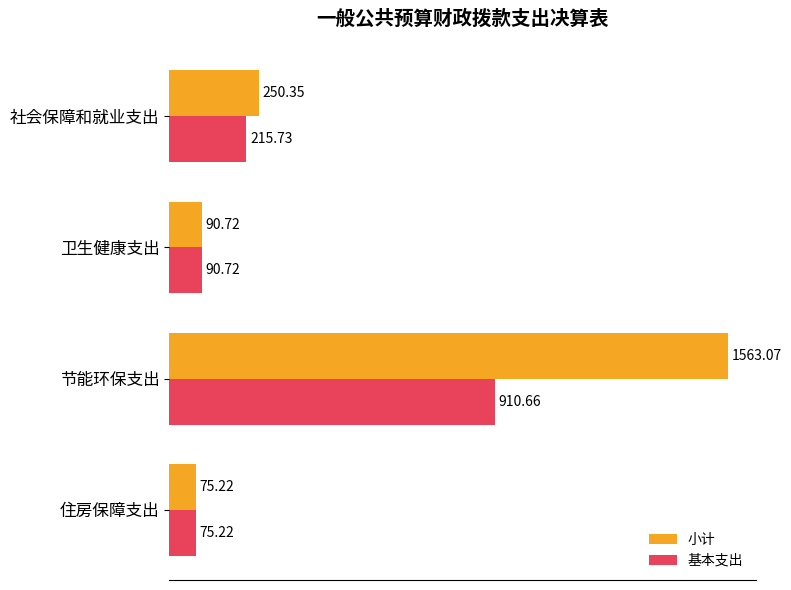

What is the sum of all 小计 values?

1979.4